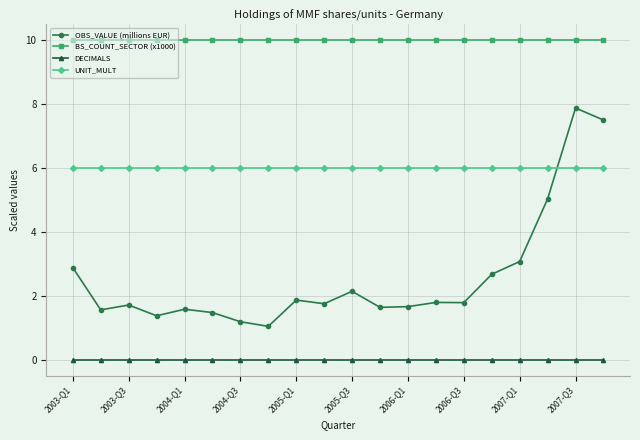

True or false: UNIT_MULT and OBS_VALUE (millions EUR) cross at least once.

True